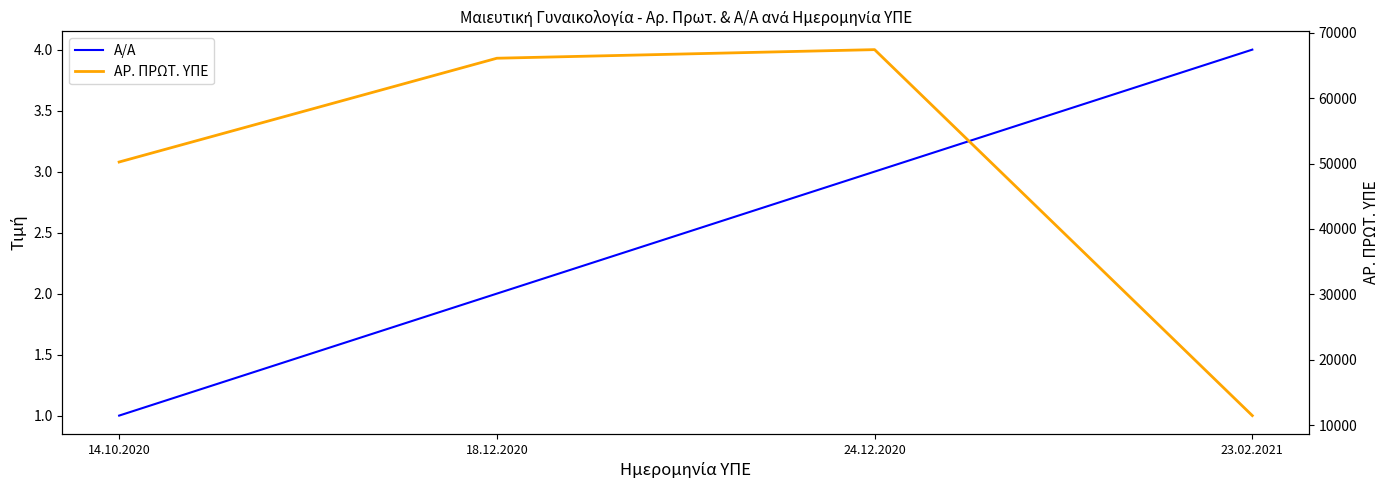

What is the greatest value displayed?

67440